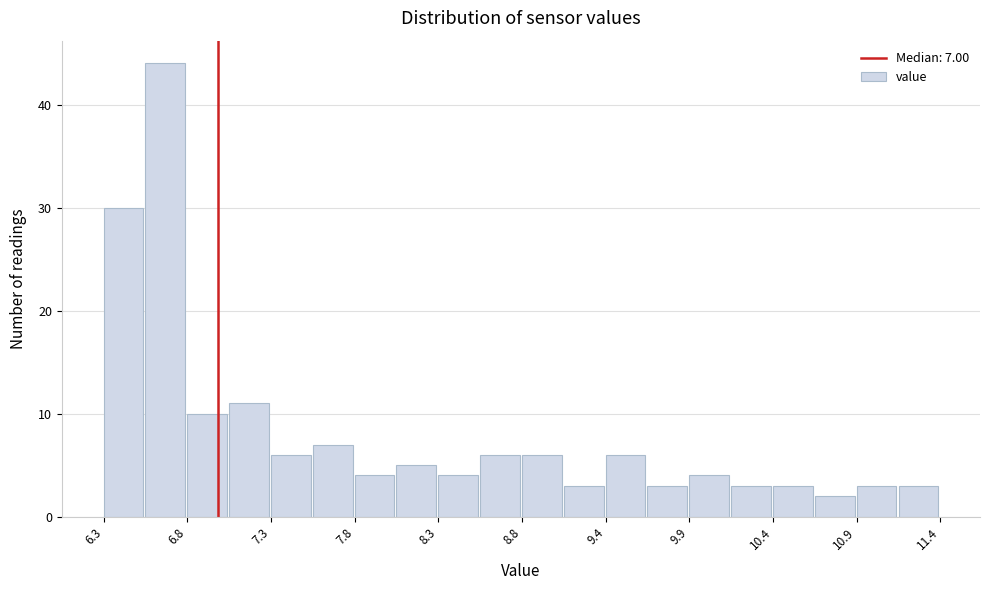

Around what value on the x-axis is the tallest bar? Give the approximate position of its centre, as read against the axis.

6.7